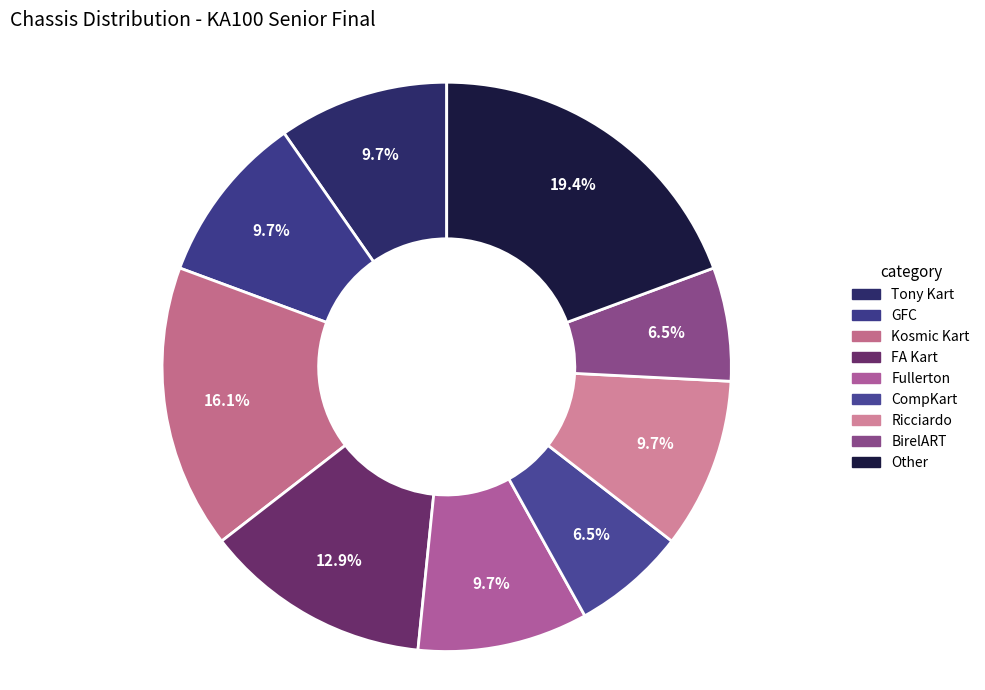

How many segments does this pie chart have?

9